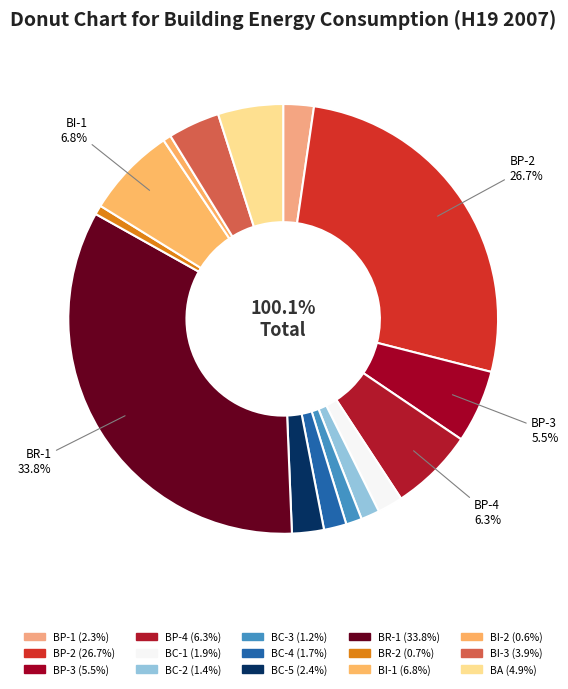

Count the number of slices in the pie.

15